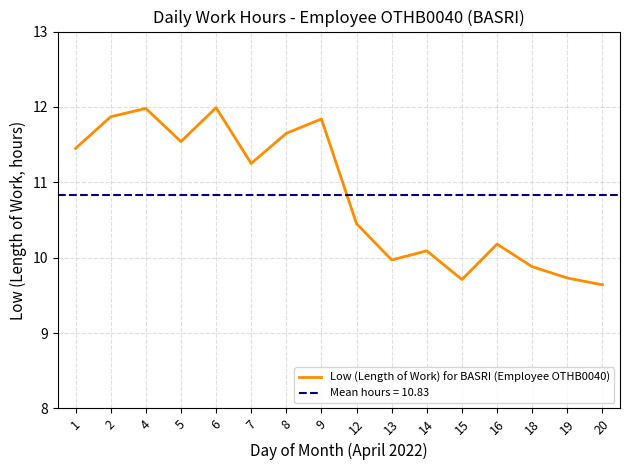

Reading right to left, extract all data points from this chart.

9.6	9.7	9.9	10.2	9.7	10.1	10.0	10.4	11.8	11.7	11.2	12.0	11.5	12.0	11.9	11.4